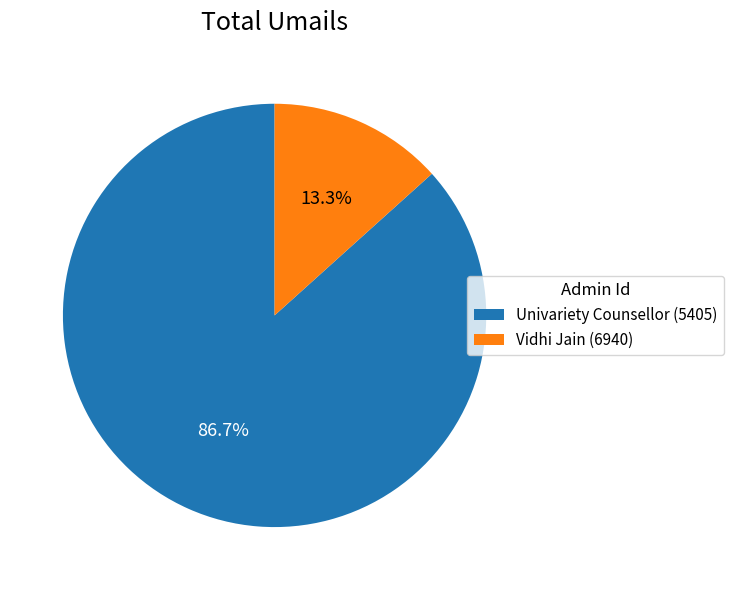

Which slice is the smallest?

Vidhi Jain (6940)